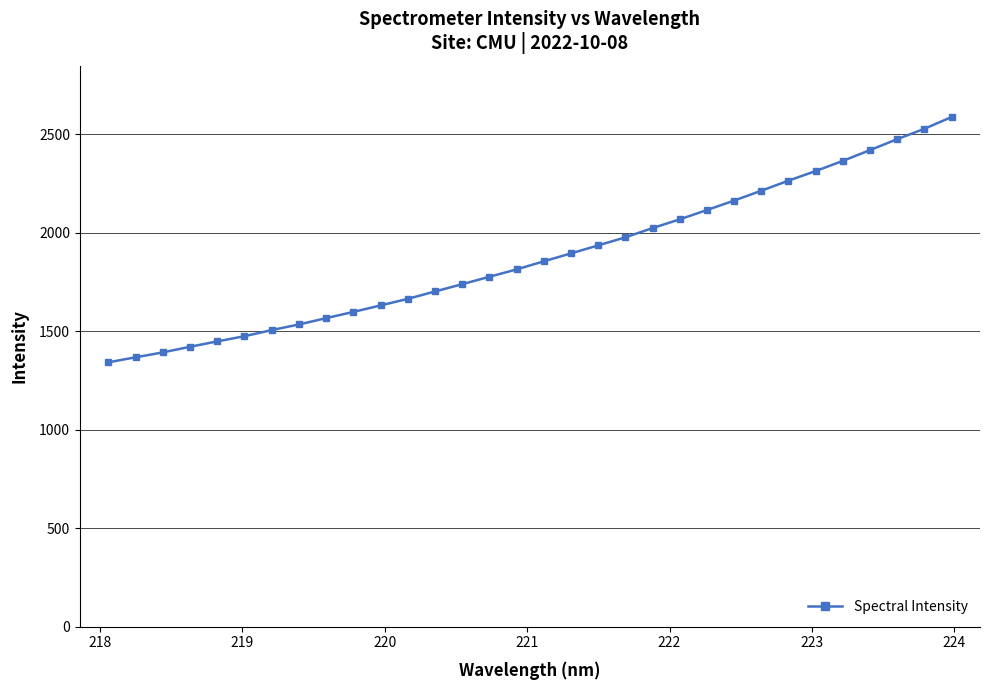

What is the greatest value displayed?

2588.4